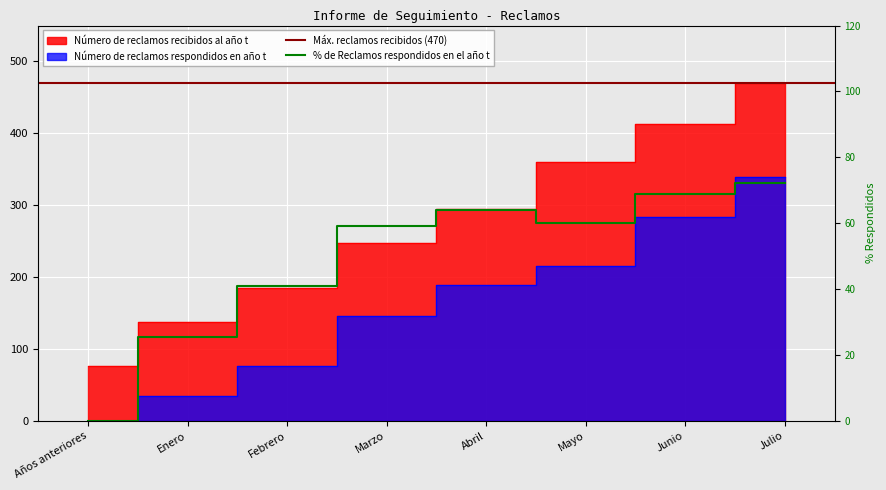

At which label does Número de reclamos recibidos al año t first exceed 295?

Mayo